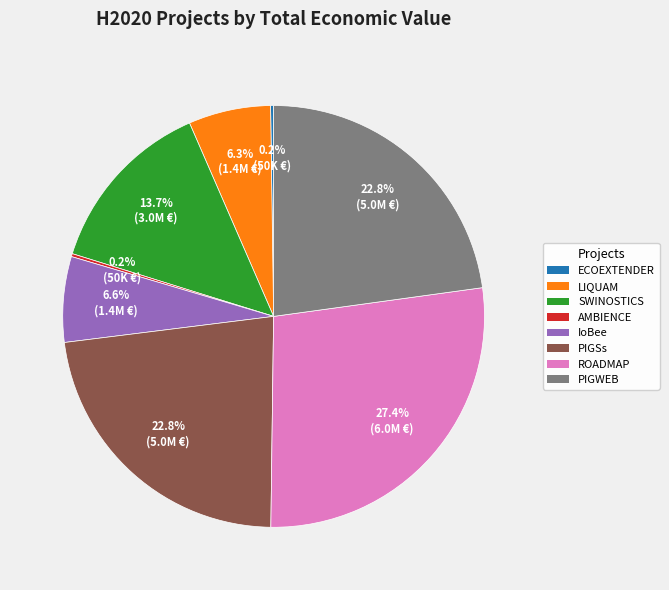

Is it true that IoBee is 7% of the pie?

True